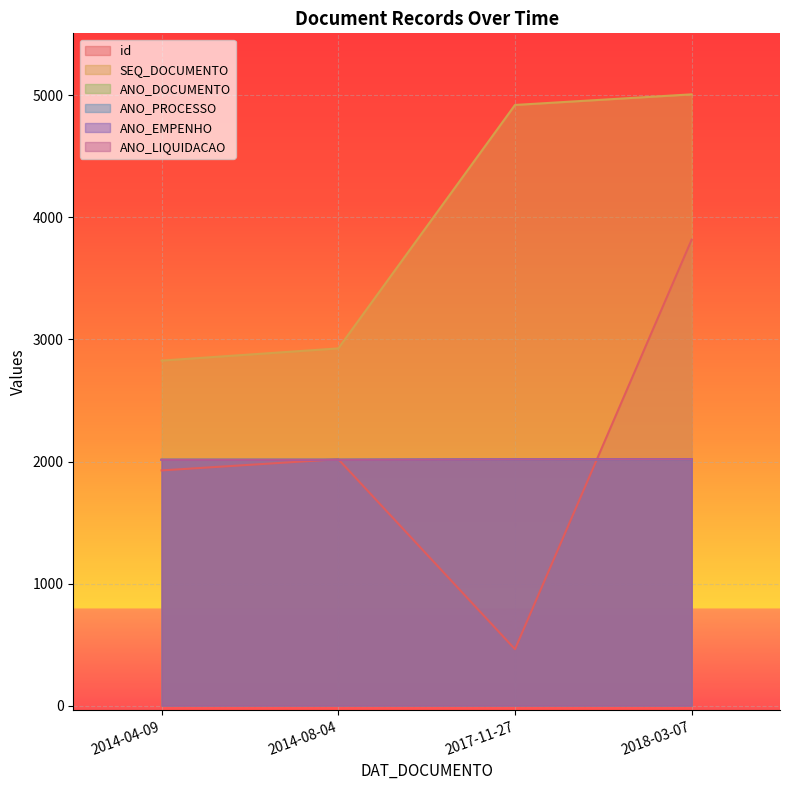

What is the average value of the SEQ_DOCUMENTO series?

3921